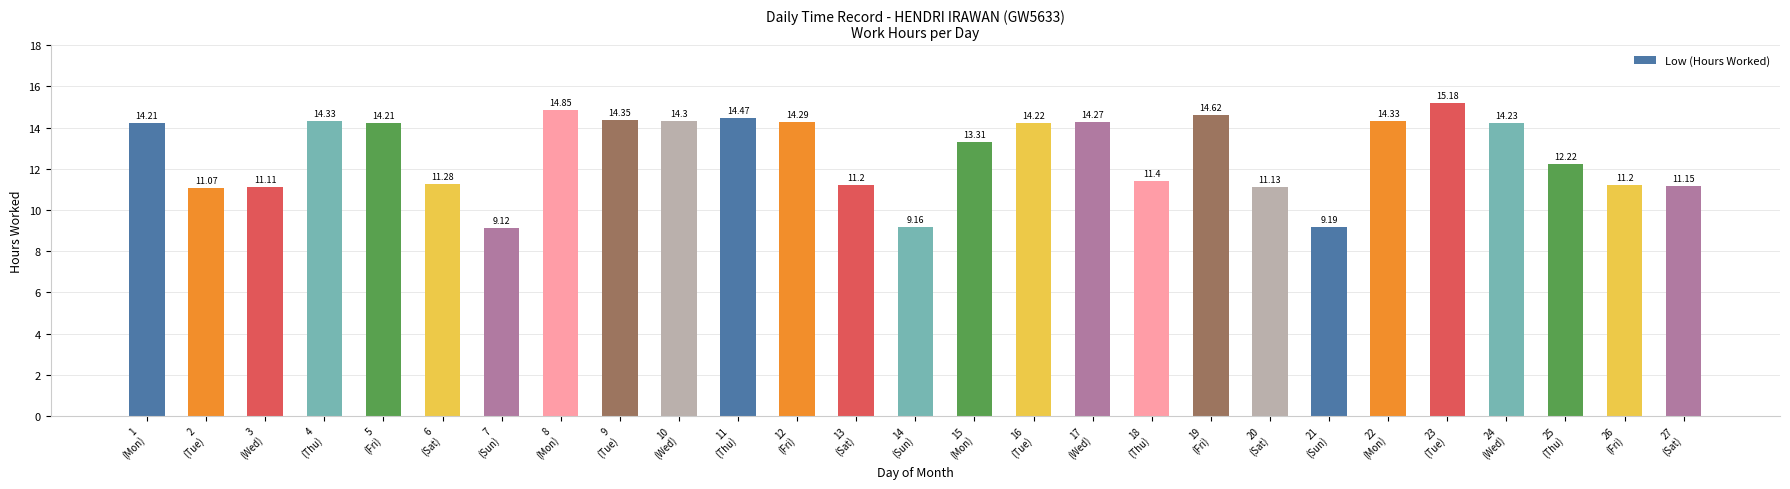

What is the average value?

12.8